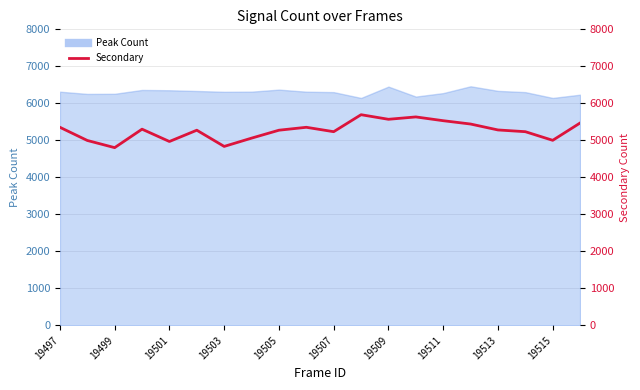

Reading left to right, what are all the values shown in this chart?

5353	4997	4803	5302	4969	5274	4836	5060	5274	5353	5234	5693	5569	5633	5531	5441	5281	5234	5001	5469